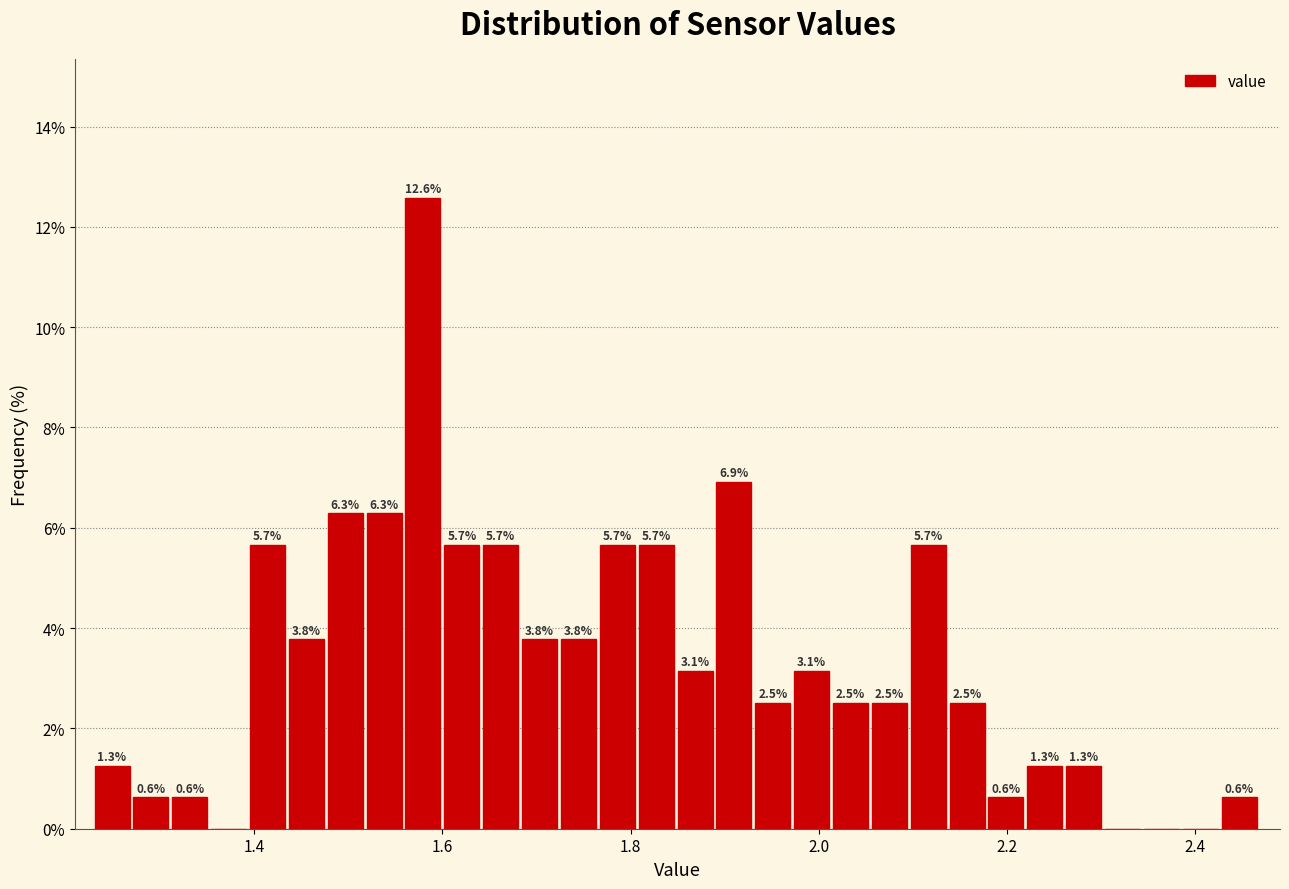

Read against the x-axis, roughly where is the centre of the tallest bar?

1.58